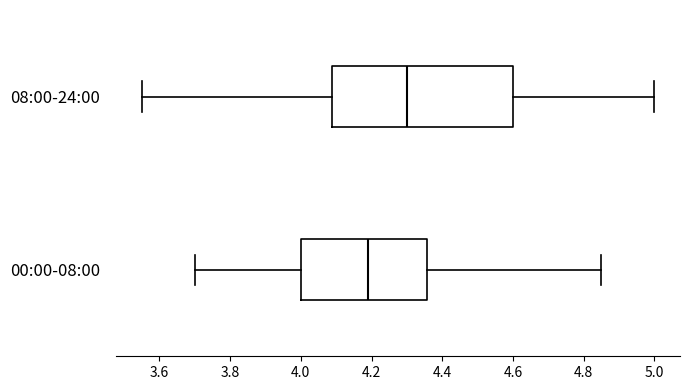

Reading bottom to top, read every box against the x-axis: the position of its median line, the range the box covers, and the ends of its whiskers. The values are not printed on the chart, so give them approximately, as read against the axis.

00:00-08:00: median 4.20, box 4.00 to 4.36, whiskers 3.70 to 4.86
08:00-24:00: median 4.30, box 4.08 to 4.60, whiskers 3.56 to 5.00